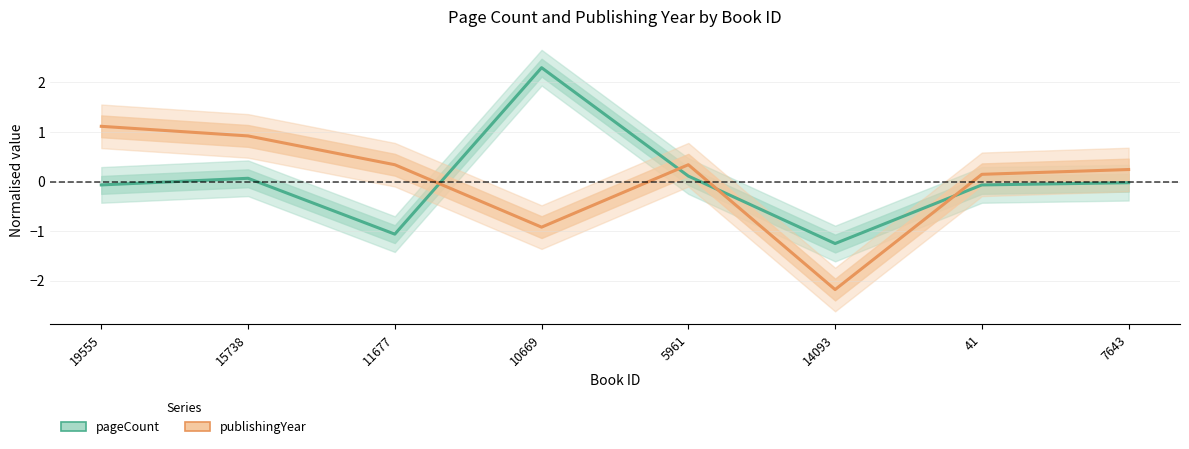

Rank the categories by publishingYear value from lowest to highest.

14093, 10669, 41, 7643, 11677, 5961, 15738, 19555